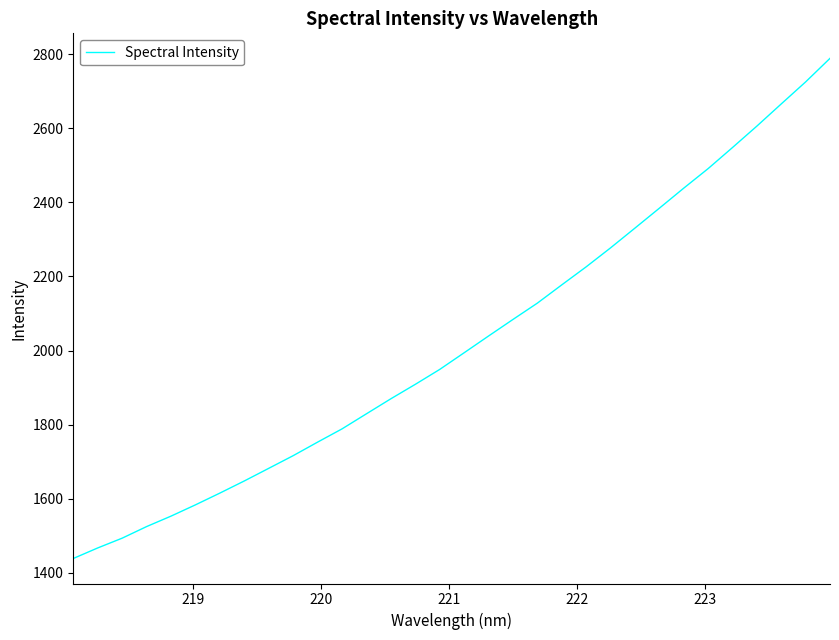

Is this an area chart (filled region under the line)?

No